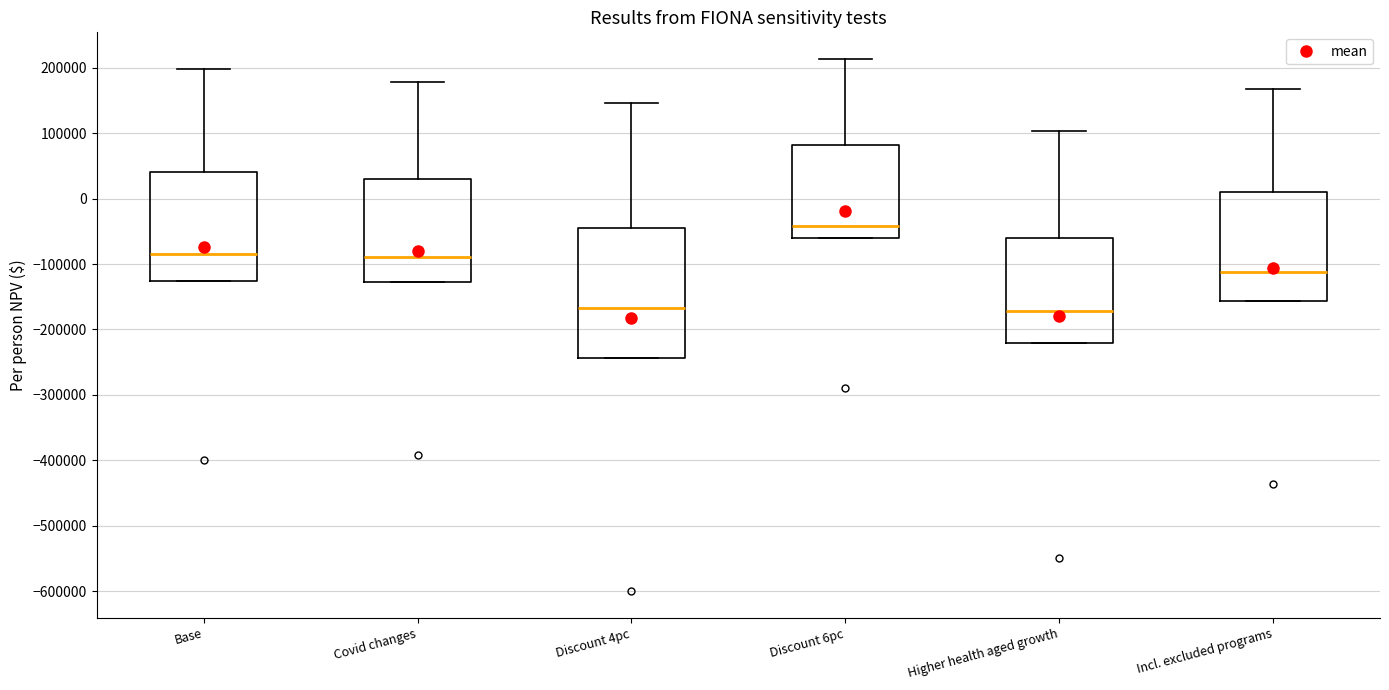

Where does the median line of the box for Discount 6pc sit on the y-axis? The values are not printed on the chart, so give them approximately, as read against the axis.

-40000